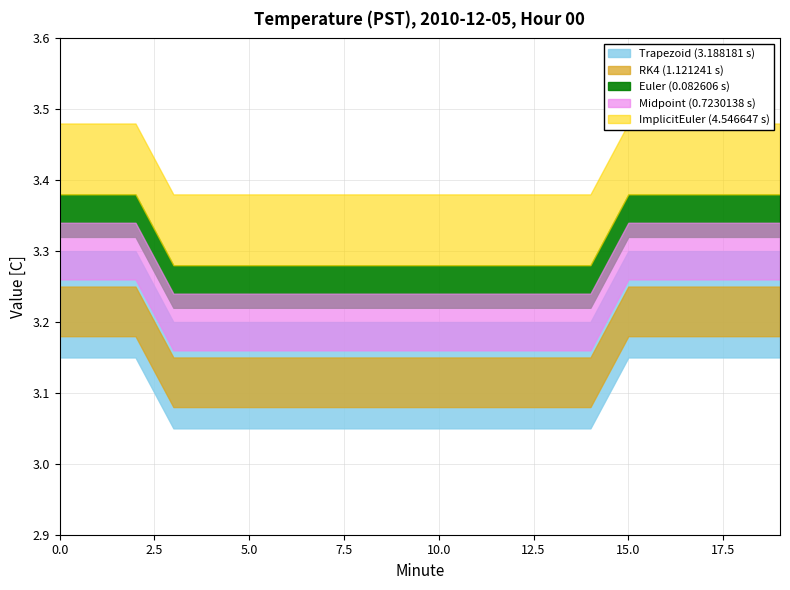

What is the difference between the maximum and minimum values in the Euler series?

0.1